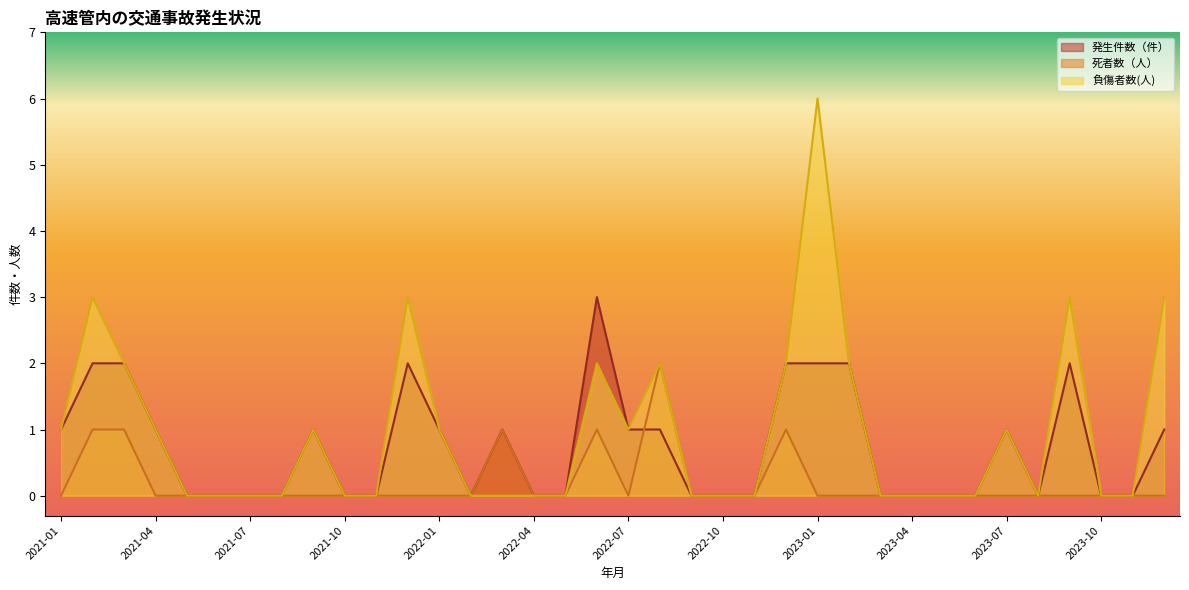

The value of 負傷者数(人) at 2022-06 is 1. True or false?

False